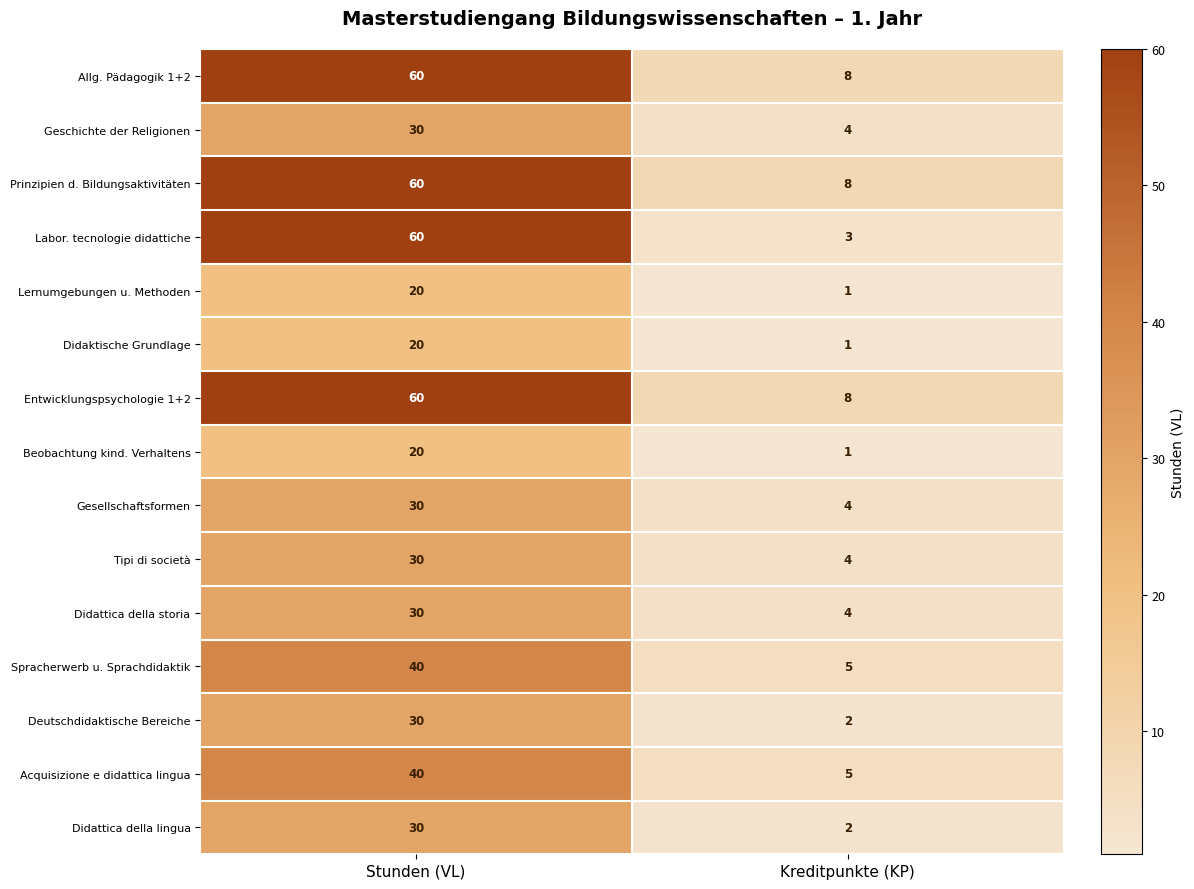

What is the lowest value of the Allg. Pädagogik 1+2 series?

8